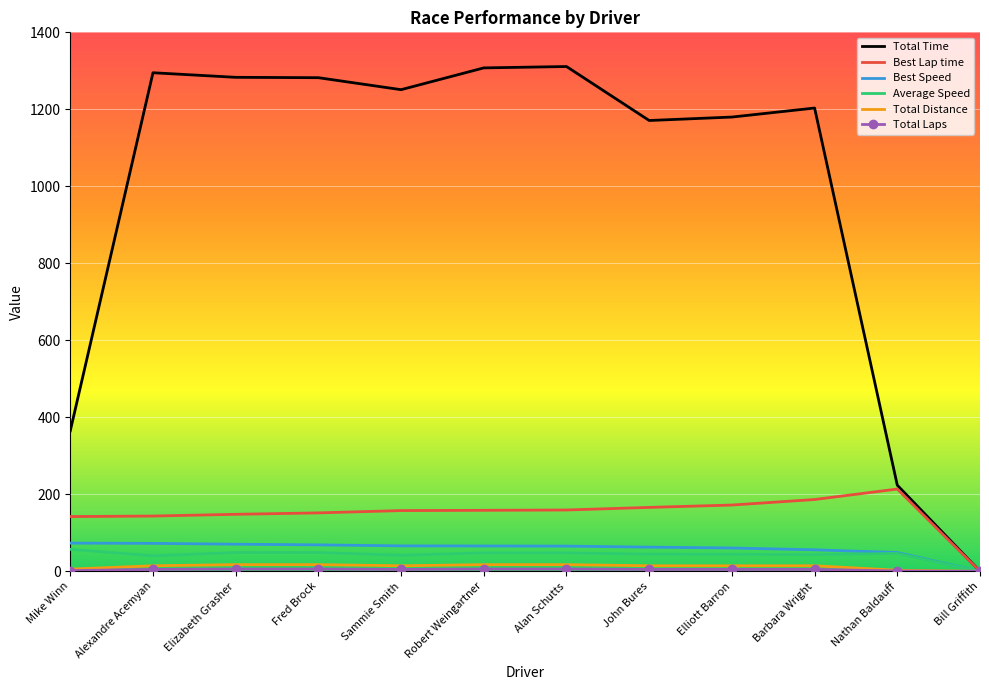

The Total Time series shows 0.0 at Bill Griffith. True or false?

True